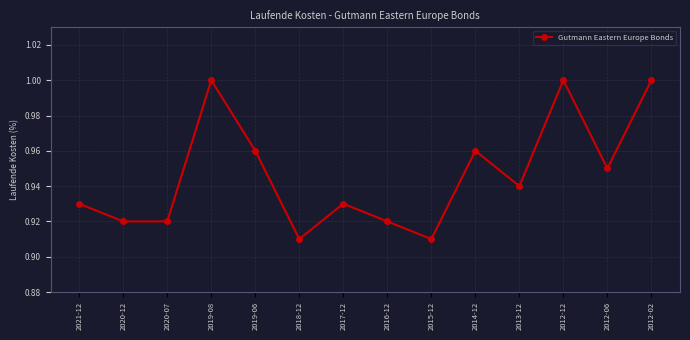

Where is the first local maximum?

2019-08